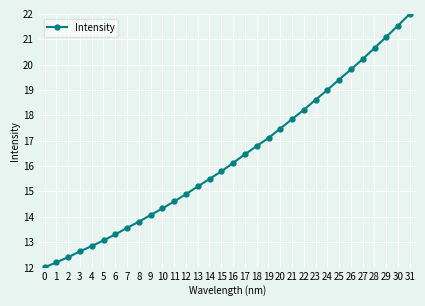

What is the maximum value shown in the chart?

22.0